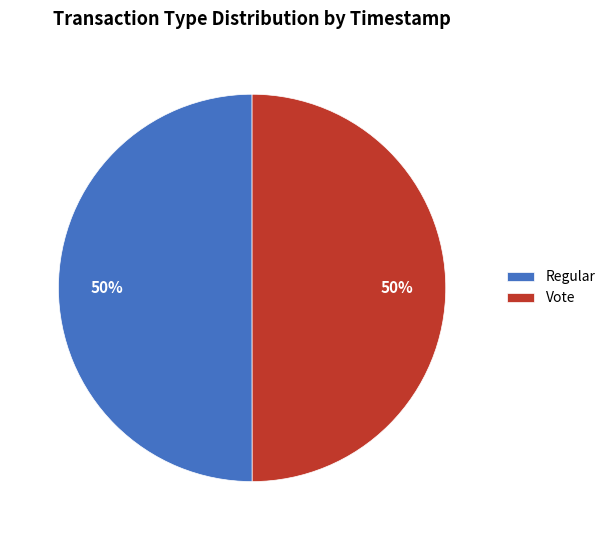

Is the sum of Vote and Regular greater than half?

Yes